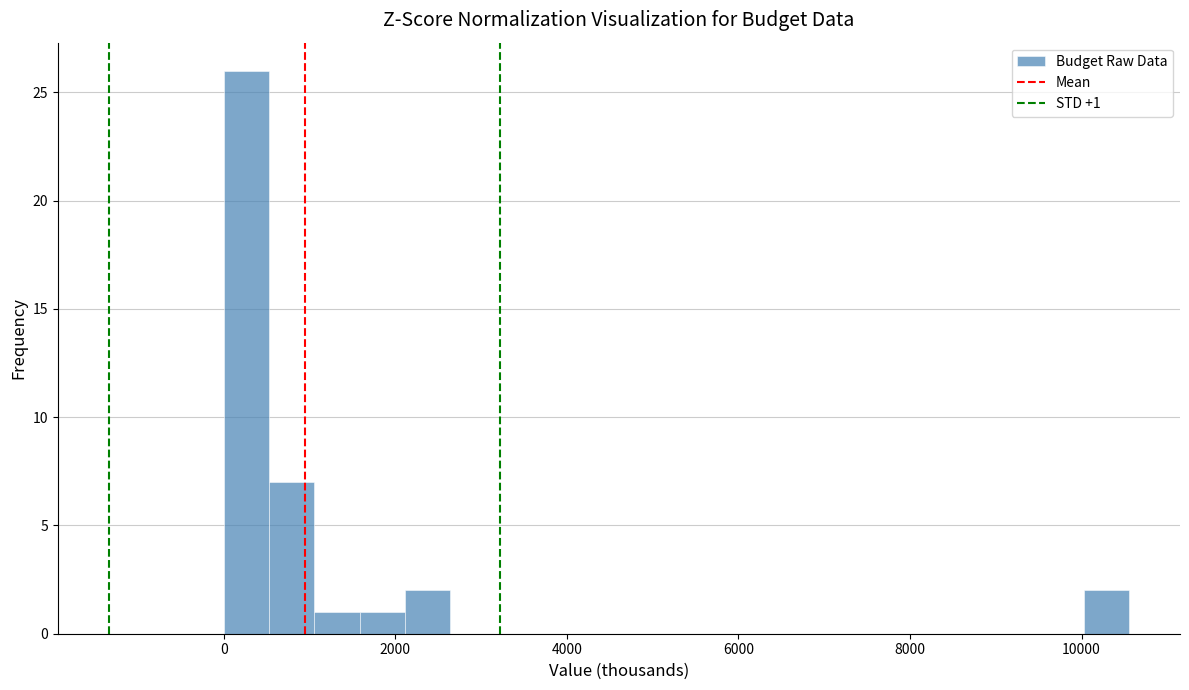

Around what value on the x-axis is the tallest bar? Give the approximate position of its centre, as read against the axis.

200